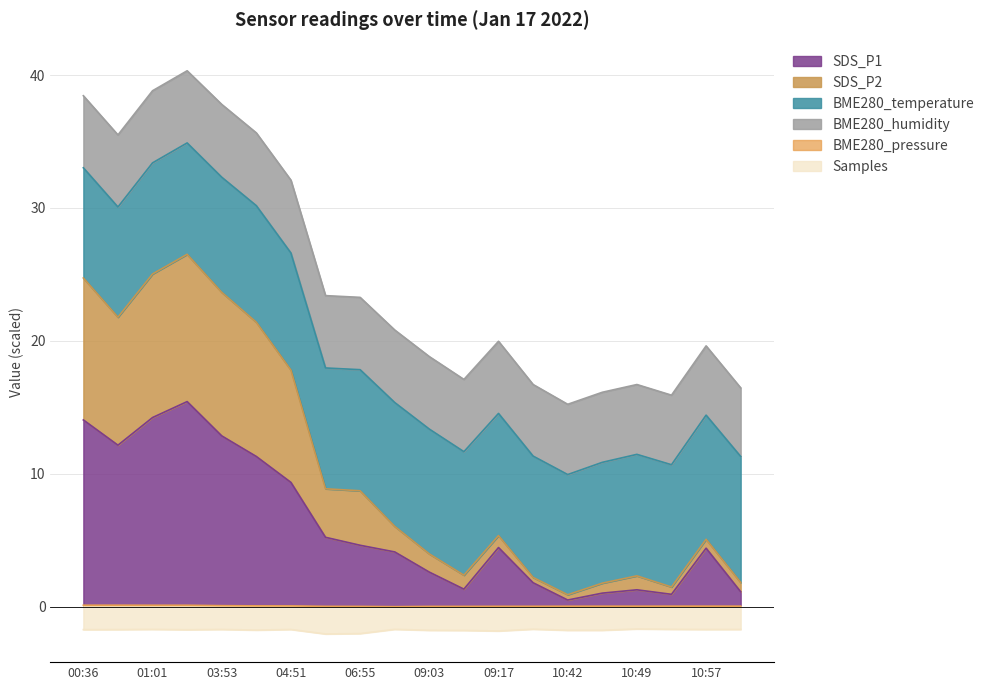

What is the sum of the SDS_P1 values at 00:40 and 10:46?

13.2